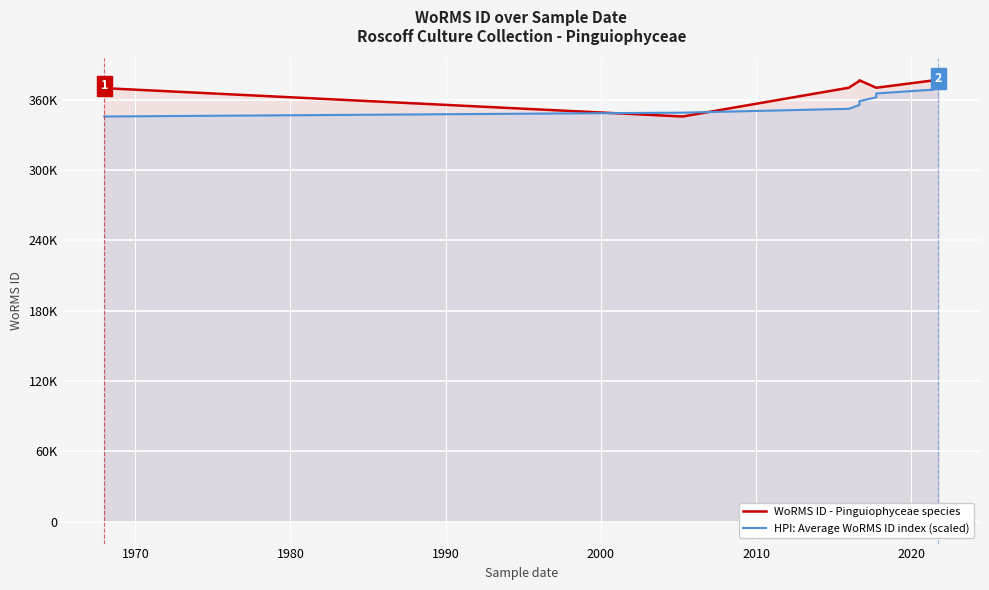

What is the difference between the maximum and minimum values in the HPI: Average WoRMS ID index (scaled) series?

26220.0